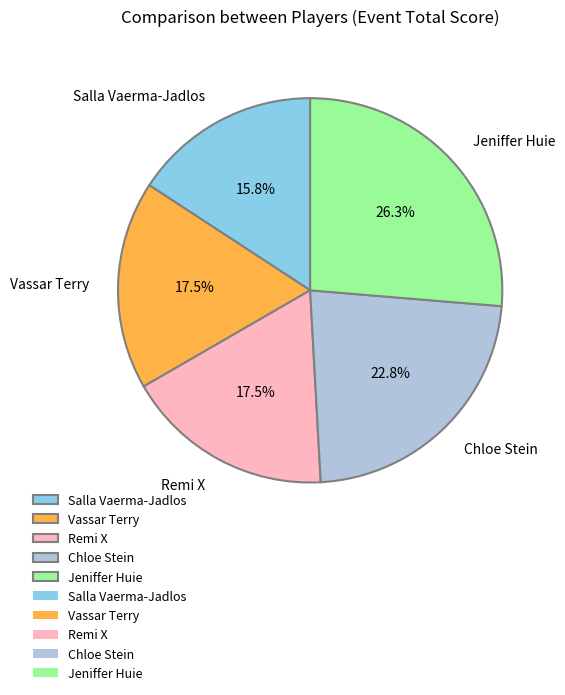

What is the ratio of the value at Vassar Terry to the value at Jeniffer Huie?

0.7